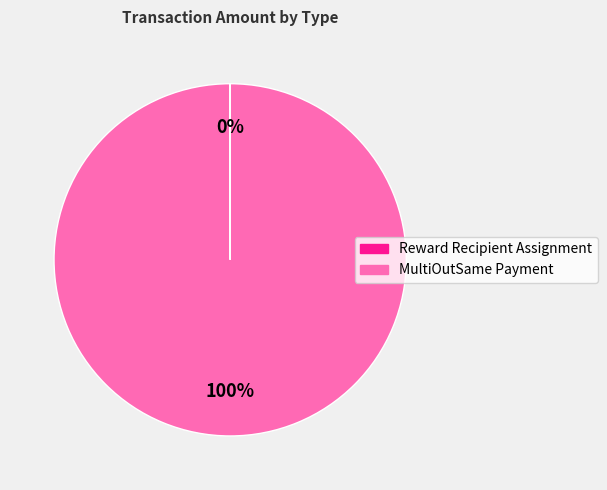

True or false: MultiOutSame Payment accounts for 100% of the total.

True